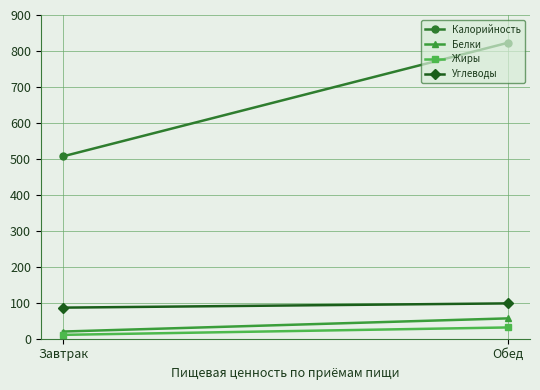

The Жиры series shows 41.7 at Обед. True or false?

False